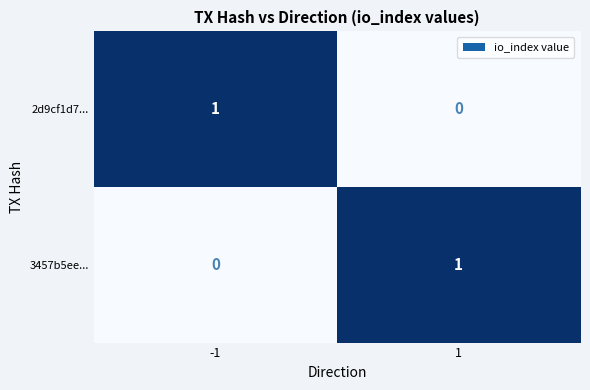

What is the difference between the highest and lowest values at -1?

1